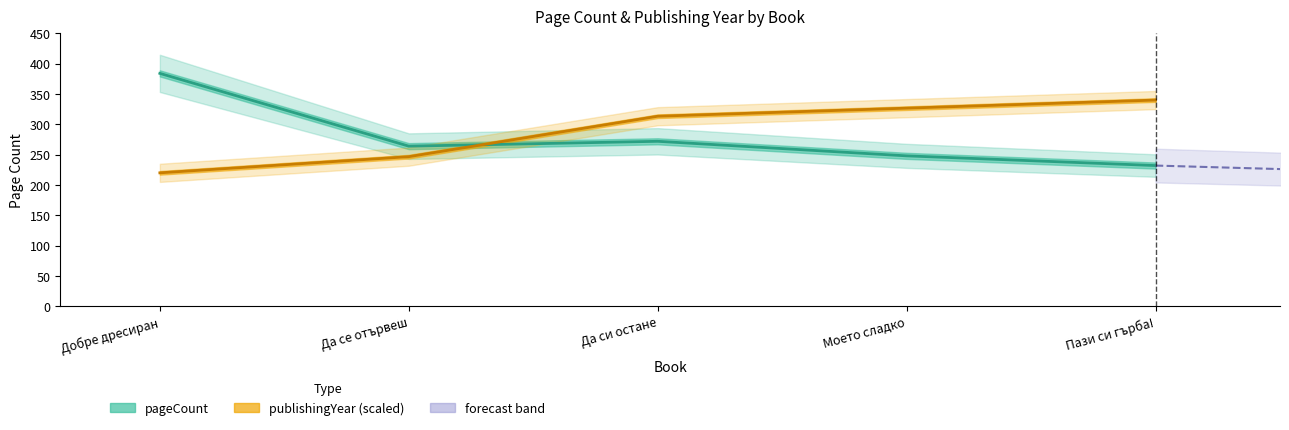

What is the difference between the second highest and minimum values in the publishingYear series?

106.7